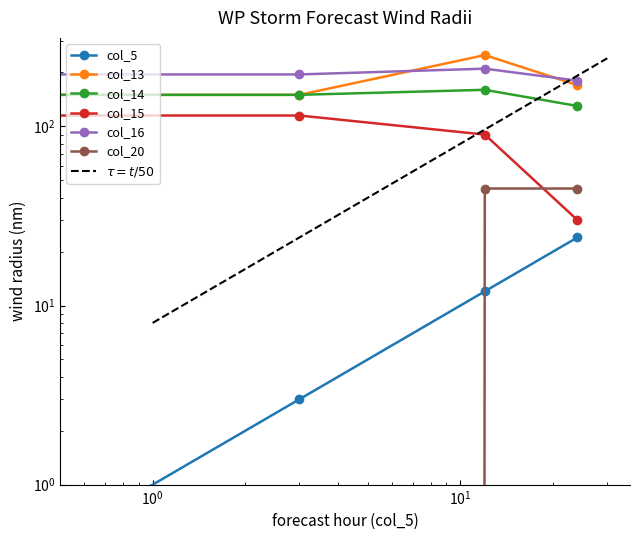

At how many categories does at least one series exceed 36?

4